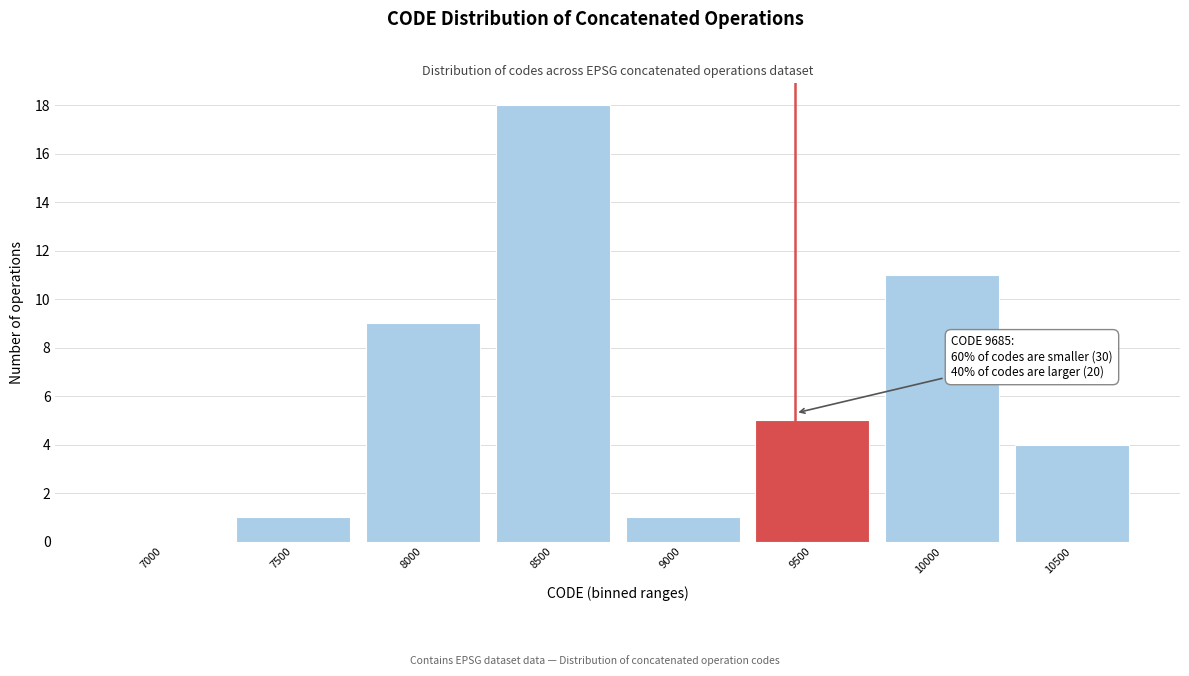

Reading right to left, list all the values displayed in this chart.

10500=4	10000=11	9500=5	9000=1	8500=18	8000=9	7500=1	7000=0